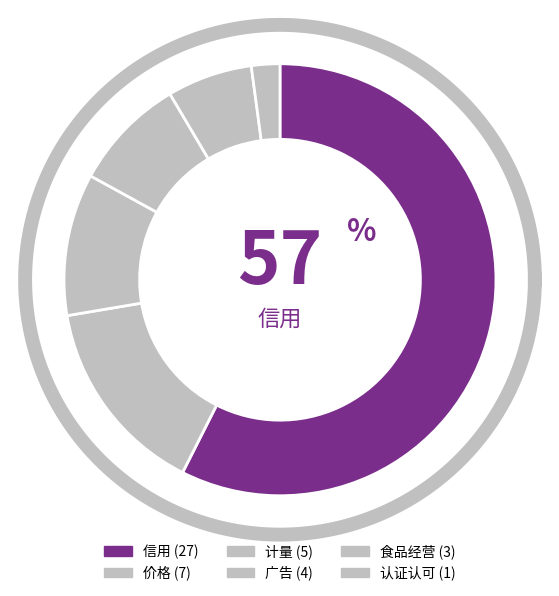

To the nearest percent, what percentage of the pie is 广告?

9%